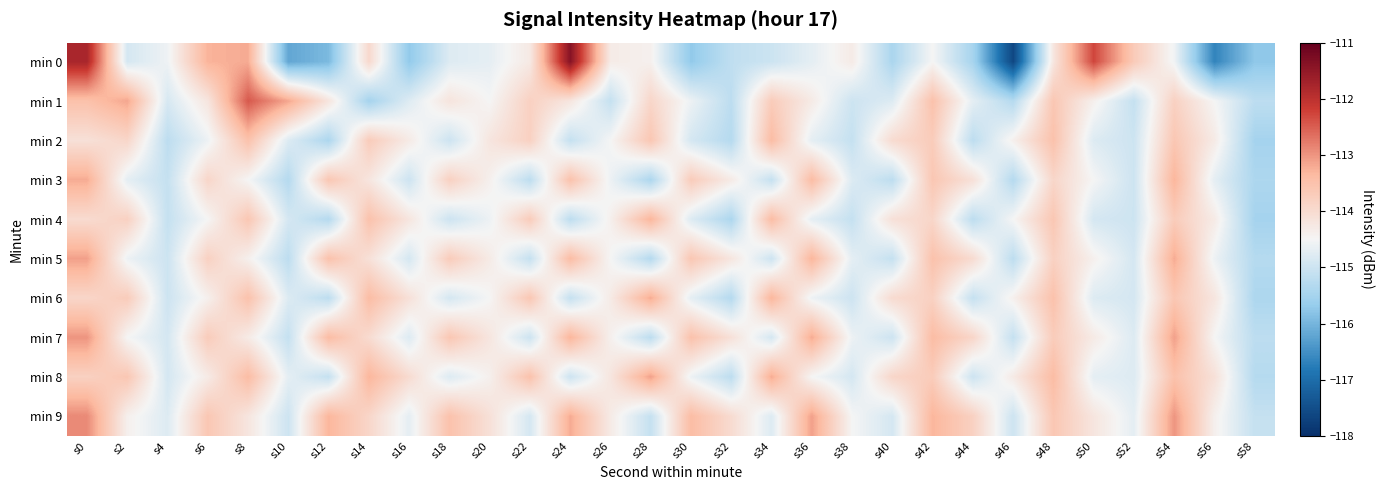

Reading right to left, list all the values displayed in this chart.

min 0: s58=-115.7	s56=-116.7	s54=-114.6	s52=-113.7	s50=-112.3	s48=-114.2	s46=-117.6	s44=-115.5	s42=-114.5	s40=-115.4	s38=-114.3	s36=-114.7	s34=-115.0	s32=-115.2	s30=-115.7	s28=-114.4	s26=-114.3	s24=-111.4	s22=-114.3	s20=-114.7	s18=-114.8	s16=-115.7	s14=-114.0	s12=-115.9	s10=-116.2	s8=-113.2	s6=-113.3	s4=-114.6	s2=-114.9	s0=-111.8
min 1: s58=-115.2	s56=-114.5	s54=-113.8	s52=-115.1	s50=-114.4	s48=-113.6	s46=-115.3	s44=-114.7	s42=-113.5	s40=-114.8	s38=-115.0	s36=-114.3	s34=-113.7	s32=-115.2	s30=-114.6	s28=-113.9	s26=-115.1	s24=-114.2	s22=-113.8	s20=-114.5	s18=-114.2	s16=-114.8	s14=-115.5	s12=-114.2	s10=-113.2	s8=-112.4	s6=-114.2	s4=-114.9	s2=-113.2	s0=-113.5
min 2: s58=-115.5	s56=-114.3	s54=-113.6	s52=-115.0	s50=-114.8	s48=-113.5	s46=-114.4	s44=-115.2	s42=-113.7	s40=-114.0	s38=-115.1	s36=-114.7	s34=-113.4	s32=-115.3	s30=-114.9	s28=-113.6	s26=-114.5	s24=-115.1	s22=-113.8	s20=-114.2	s18=-115.0	s16=-114.3	s14=-113.7	s12=-115.4	s10=-114.8	s8=-113.5	s6=-114.6	s4=-115.2	s2=-113.9	s0=-114.1
min 3: s58=-115.4	s56=-114.7	s54=-113.3	s52=-115.0	s50=-114.5	s48=-113.9	s46=-115.3	s44=-114.1	s42=-113.6	s40=-115.2	s38=-114.8	s36=-113.4	s34=-115.1	s32=-114.3	s30=-113.7	s28=-115.4	s26=-114.6	s24=-113.5	s22=-115.2	s20=-114.4	s18=-113.8	s16=-115.0	s14=-114.2	s12=-113.6	s10=-115.3	s8=-114.5	s6=-113.9	s4=-115.1	s2=-114.7	s0=-113.2
min 4: s58=-115.5	s56=-114.3	s54=-113.7	s52=-115.0	s50=-114.9	s48=-113.6	s46=-114.5	s44=-115.2	s42=-113.9	s40=-114.1	s38=-115.1	s36=-114.7	s34=-113.4	s32=-115.4	s30=-114.8	s28=-113.3	s26=-114.4	s24=-115.2	s22=-113.7	s20=-114.6	s18=-115.0	s16=-114.2	s14=-113.5	s12=-115.3	s10=-114.9	s8=-113.6	s6=-114.5	s4=-115.1	s2=-113.8	s0=-114.0
min 5: s58=-115.3	s56=-114.6	s54=-113.2	s52=-114.9	s50=-114.4	s48=-113.8	s46=-115.2	s44=-114.0	s42=-113.5	s40=-115.1	s38=-114.7	s36=-113.3	s34=-115.0	s32=-114.2	s30=-113.6	s28=-115.3	s26=-114.5	s24=-113.4	s22=-115.1	s20=-114.3	s18=-113.7	s16=-114.9	s14=-114.1	s12=-113.5	s10=-115.2	s8=-114.4	s6=-113.8	s4=-115.0	s2=-114.6	s0=-113.1
min 6: s58=-115.4	s56=-114.2	s54=-113.6	s52=-114.9	s50=-114.8	s48=-113.5	s46=-114.4	s44=-115.1	s42=-113.8	s40=-114.0	s38=-115.0	s36=-114.6	s34=-113.3	s32=-115.3	s30=-114.7	s28=-113.2	s26=-114.3	s24=-115.1	s22=-113.6	s20=-114.5	s18=-114.9	s16=-114.1	s14=-113.4	s12=-115.2	s10=-114.8	s8=-113.5	s6=-114.4	s4=-115.0	s2=-113.7	s0=-113.9
min 7: s58=-115.2	s56=-114.5	s54=-113.1	s52=-114.8	s50=-114.3	s48=-113.7	s46=-115.1	s44=-113.9	s42=-113.4	s40=-115.0	s38=-114.6	s36=-113.2	s34=-114.9	s32=-114.1	s30=-113.5	s28=-115.2	s26=-114.4	s24=-113.3	s22=-115.0	s20=-114.2	s18=-113.6	s16=-114.8	s14=-114.0	s12=-113.4	s10=-115.1	s8=-114.3	s6=-113.7	s4=-114.9	s2=-114.5	s0=-113.0
min 8: s58=-115.3	s56=-114.1	s54=-113.5	s52=-114.8	s50=-114.7	s48=-113.4	s46=-114.3	s44=-115.0	s42=-113.7	s40=-113.9	s38=-114.9	s36=-114.5	s34=-113.2	s32=-115.2	s30=-114.6	s28=-113.1	s26=-114.2	s24=-115.0	s22=-113.5	s20=-114.4	s18=-114.8	s16=-114.0	s14=-113.3	s12=-115.1	s10=-114.7	s8=-113.4	s6=-114.3	s4=-114.9	s2=-113.6	s0=-113.8
min 9: s58=-115.1	s56=-114.4	s54=-113.0	s52=-114.7	s50=-114.2	s48=-113.6	s46=-115.0	s44=-113.8	s42=-113.3	s40=-114.9	s38=-114.5	s36=-113.1	s34=-114.8	s32=-114.0	s30=-113.4	s28=-115.1	s26=-114.3	s24=-113.2	s22=-114.9	s20=-114.1	s18=-113.5	s16=-114.7	s14=-113.9	s12=-113.3	s10=-115.0	s8=-114.2	s6=-113.6	s4=-114.8	s2=-114.4	s0=-112.9